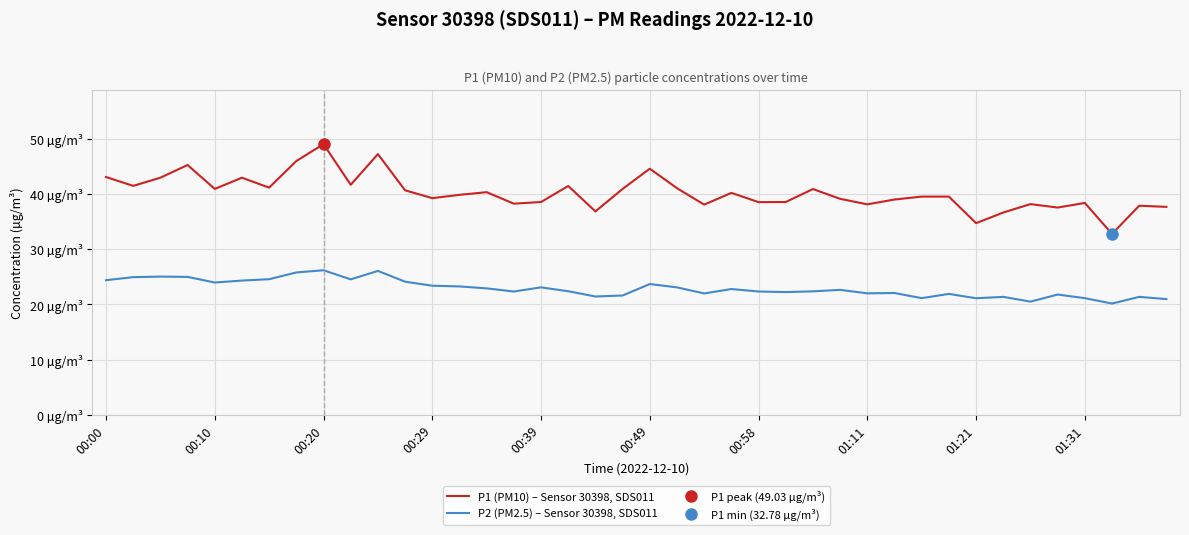

Does the chart display data point markers on the line(s)?

No